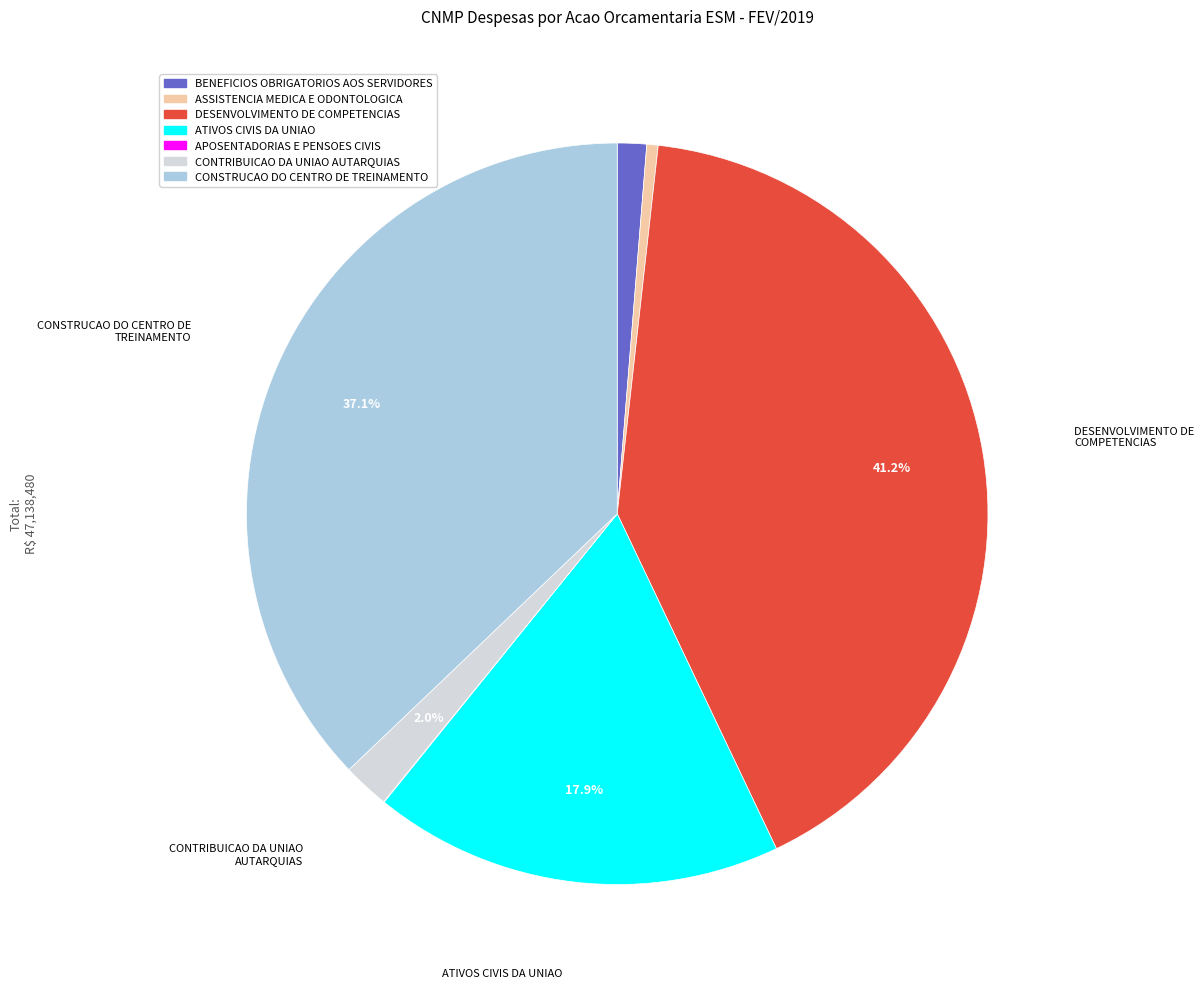

Does DESENVOLVIMENTO DE COMPETENCIAS account for over 50% of the chart?

No